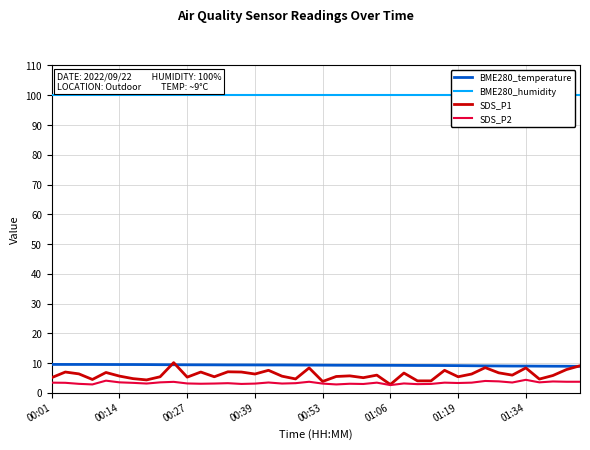

True or false: SDS_P2 has a value of 3.5 at 00:14.

True